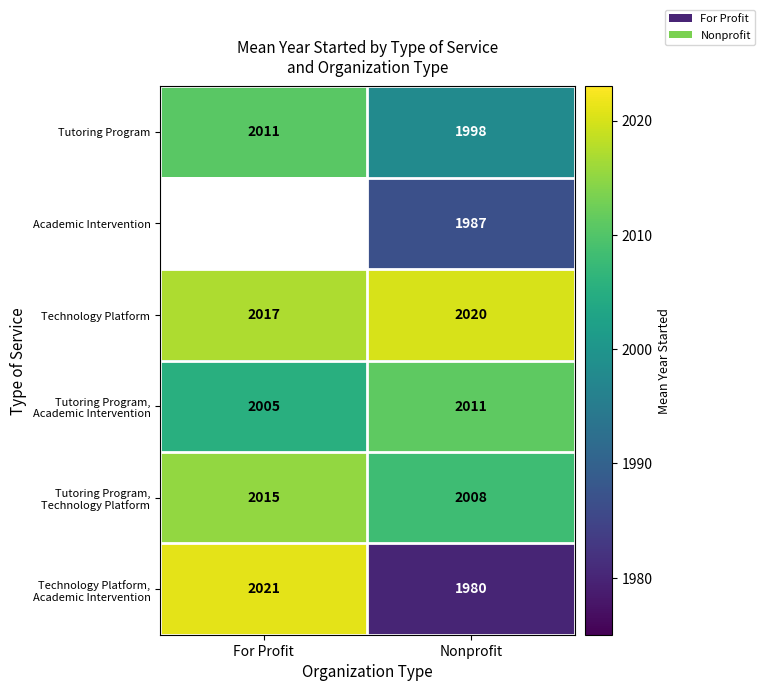

What is the sum of all Tutoring Program values?

4009